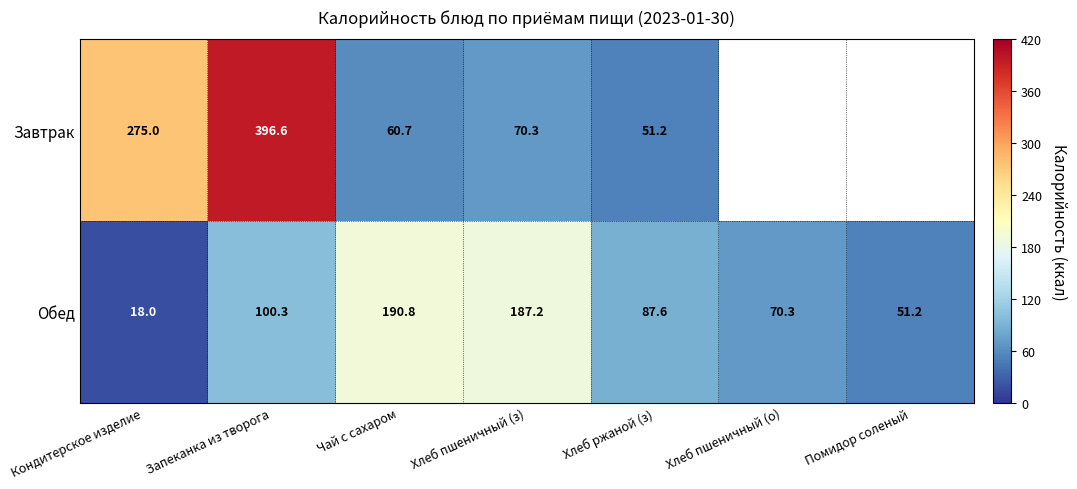

True or false: Завтрак has a value of 70.3 at Хлеб пшеничный (з).

True